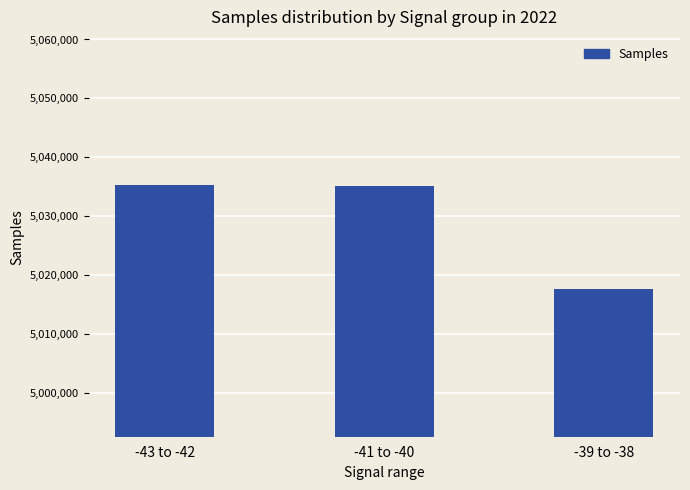

Which category has the lowest value across all series?

-39 to -38